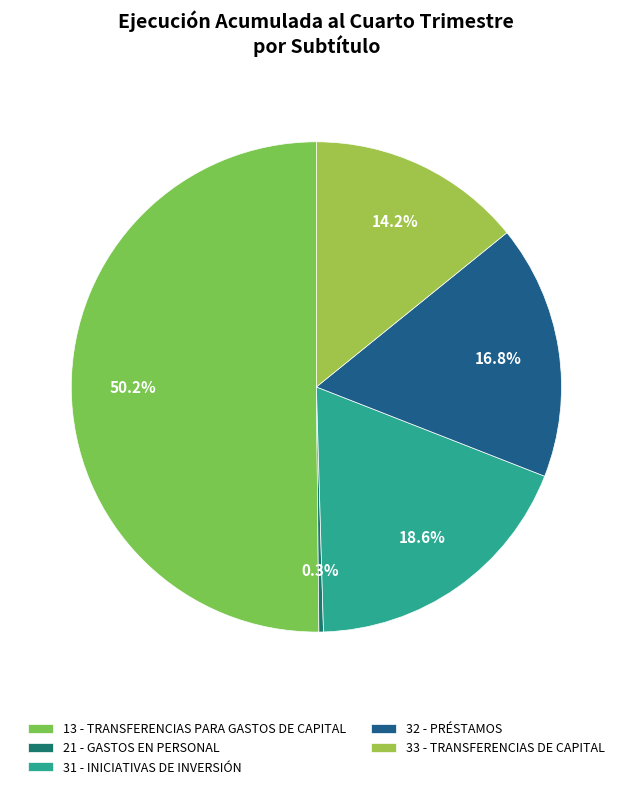

Is the sum of 21 - GASTOS EN PERSONAL and 31 - INICIATIVAS DE INVERSIÓN greater than half?

No